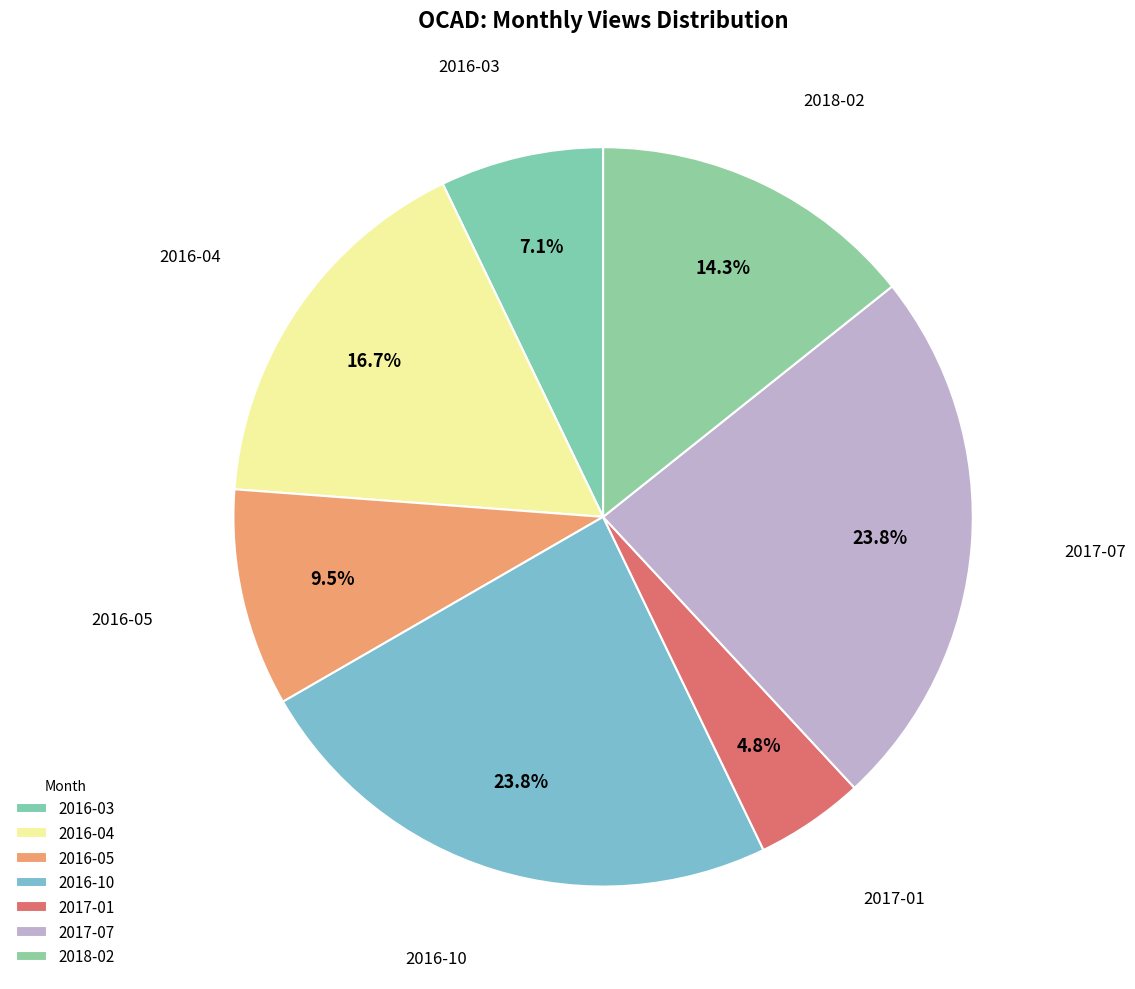

Which slice is the largest?

2016-10